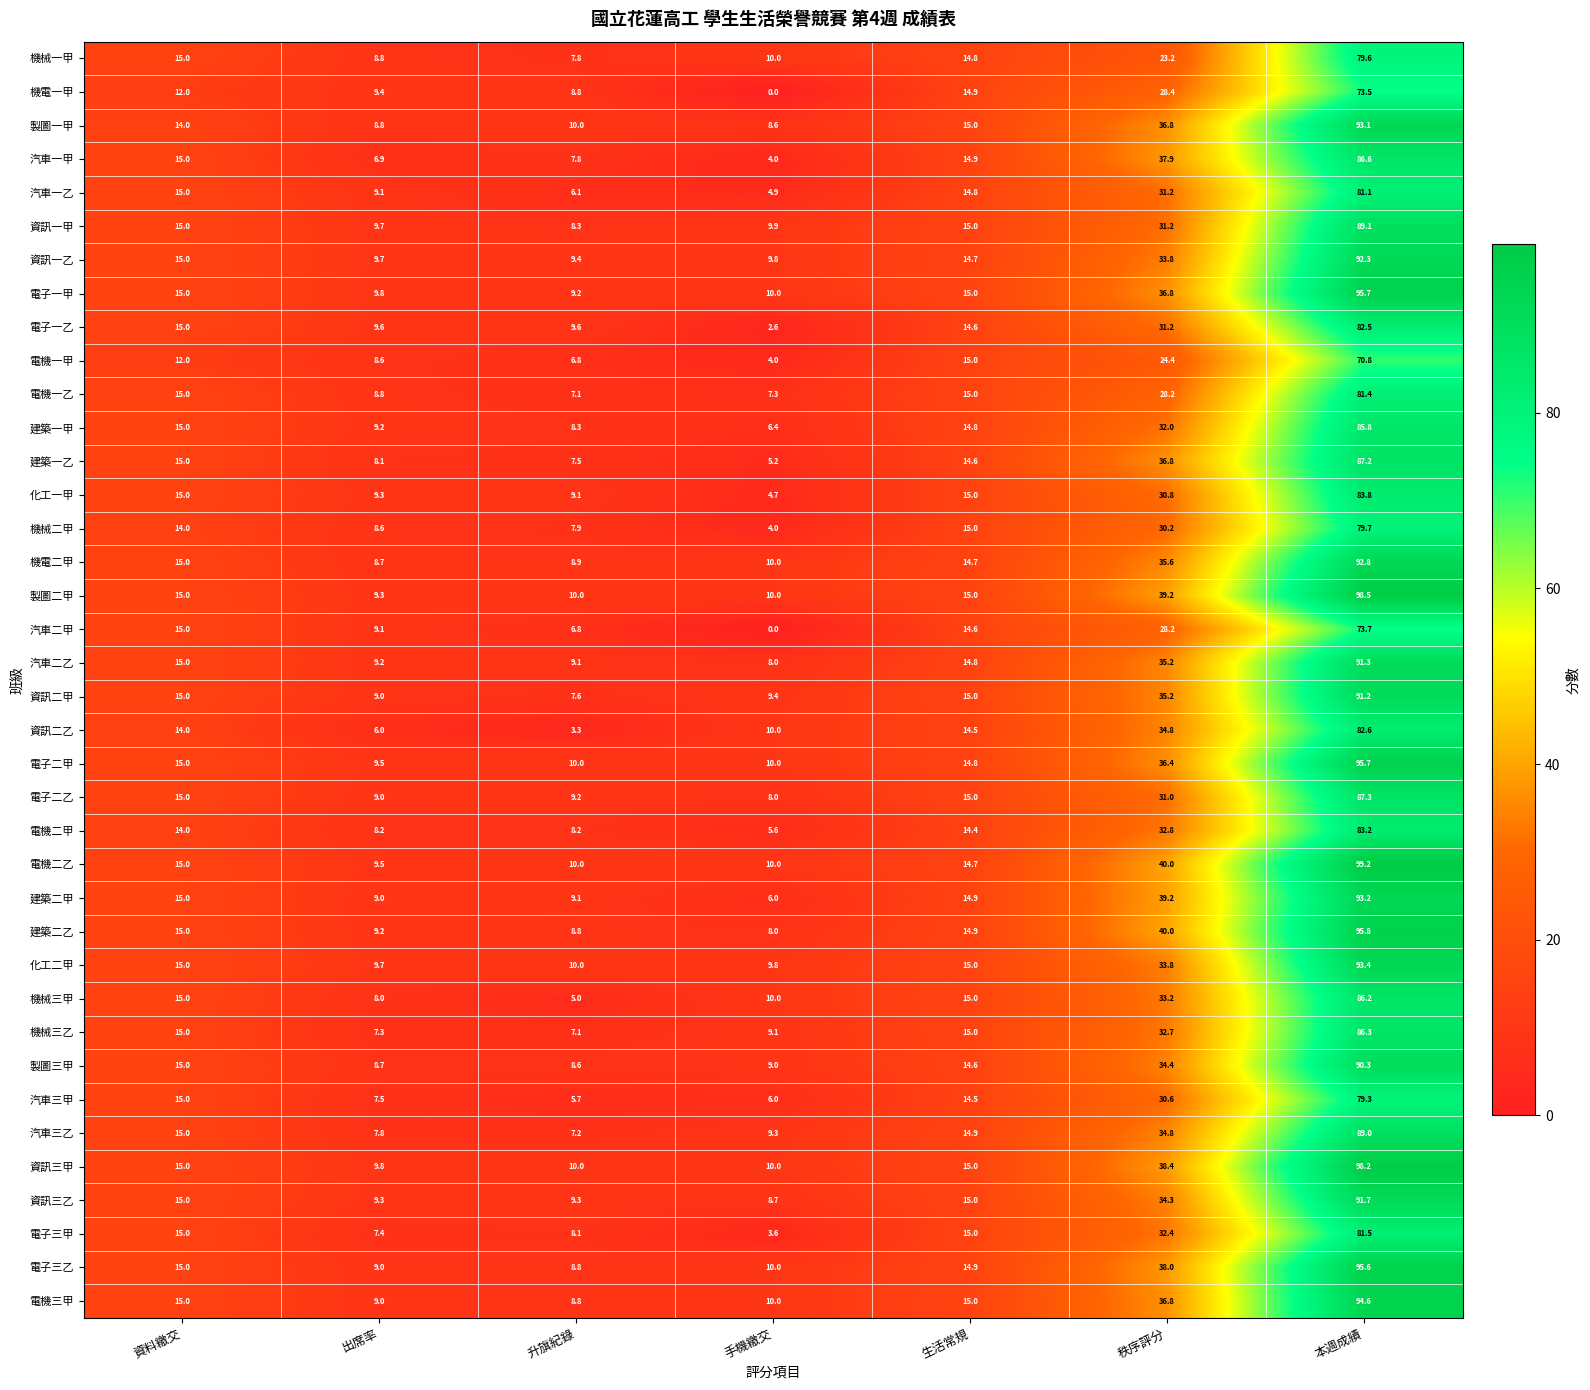

What is the difference between the highest and lowest values at 升旗紀錄?

6.7